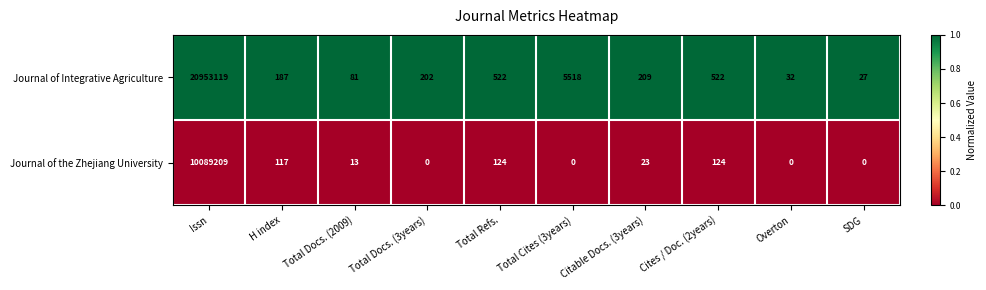

Rank the series by their average value, from lowest to highest.

Journal of the Zhejiang University, Journal of Integrative Agriculture